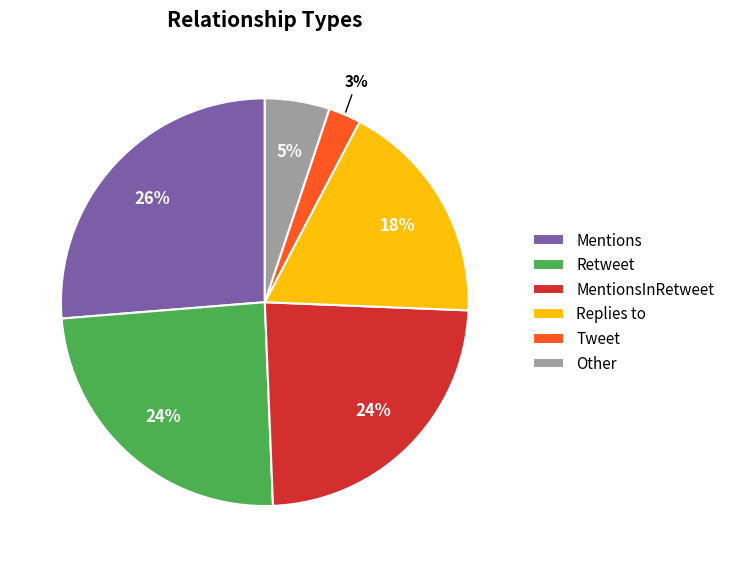

The Mentions slice represents 26% of the pie. True or false?

True